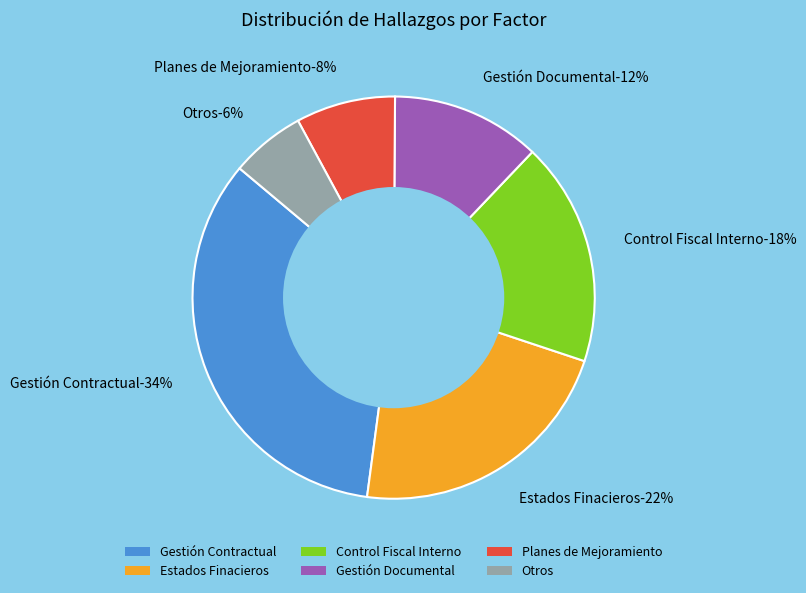

How many slices are in this pie chart?

6